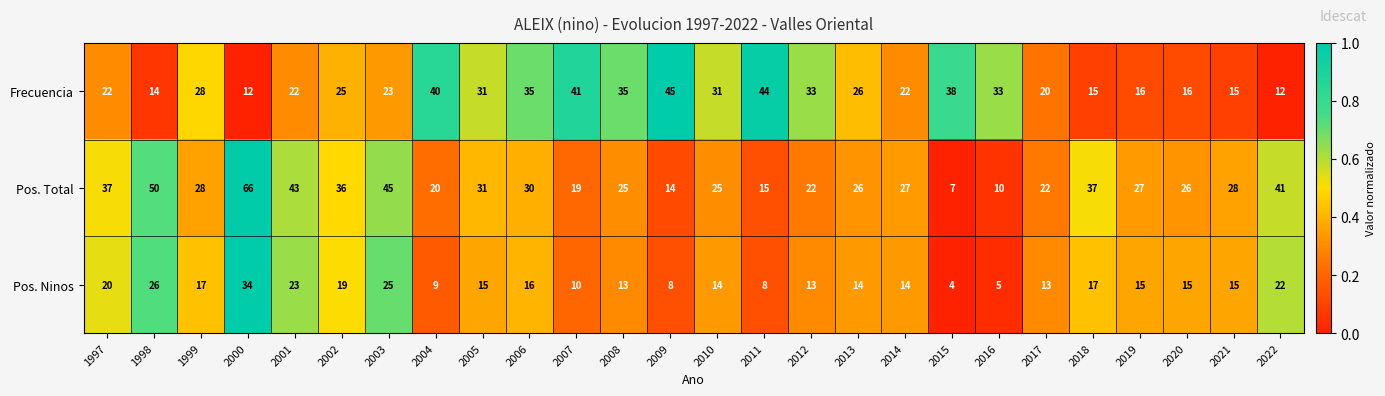

True or false: Pos. Ninos has a value of 23 at 1999.

False